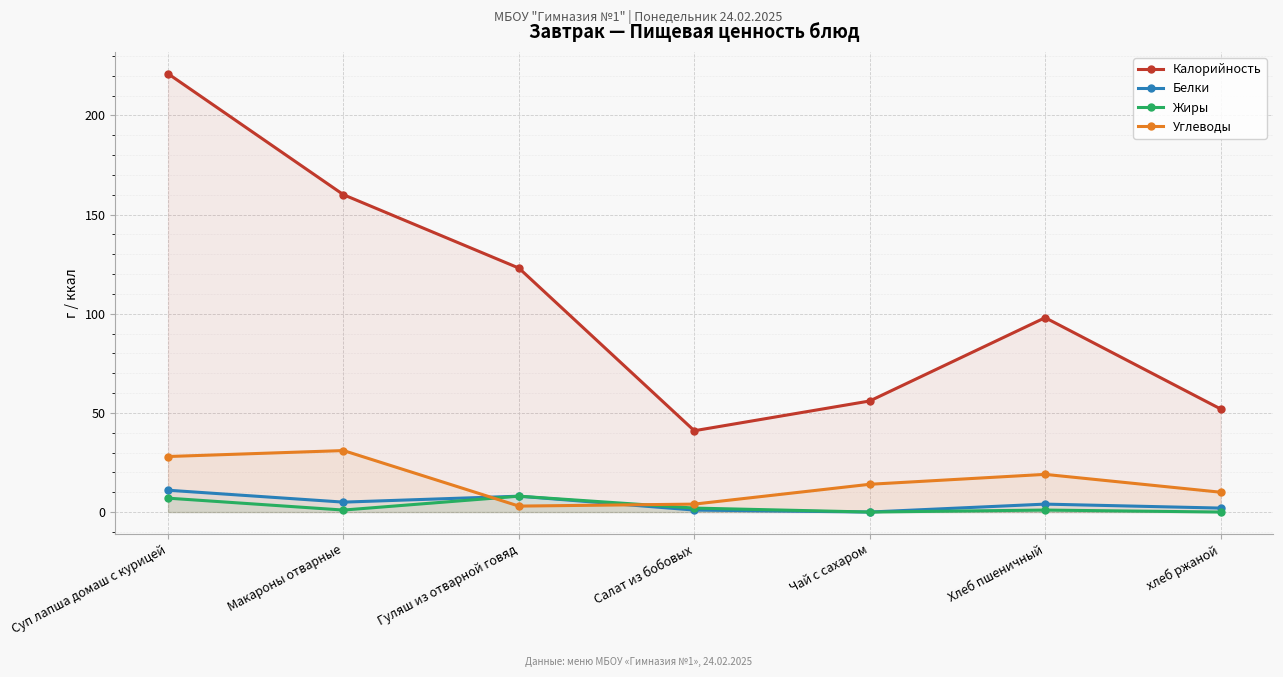

Reading left to right, transcribe all the data shown in this chart.

Калорийность: Суп лапша домаш с курицей=221	Макароны отварные=160	Гуляш из отварной говяд=123	Салат из бобовых=41	Чай с сахаром=56	Хлеб пшеничный=98	хлеб ржаной=52
Белки: Суп лапша домаш с курицей=11	Макароны отварные=5	Гуляш из отварной говяд=8	Салат из бобовых=1	Чай с сахаром=0	Хлеб пшеничный=4	хлеб ржаной=2
Жиры: Суп лапша домаш с курицей=7	Макароны отварные=1	Гуляш из отварной говяд=8	Салат из бобовых=2	Чай с сахаром=0	Хлеб пшеничный=1	хлеб ржаной=0
Углеводы: Суп лапша домаш с курицей=28	Макароны отварные=31	Гуляш из отварной говяд=3	Салат из бобовых=4	Чай с сахаром=14	Хлеб пшеничный=19	хлеб ржаной=10